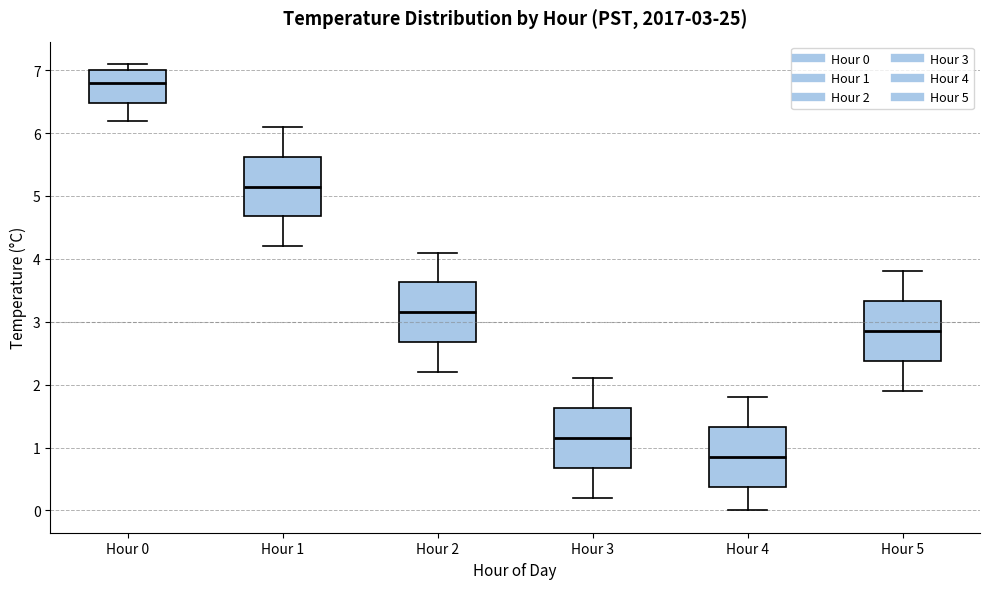

Which box has the highest median line?

Hour 0